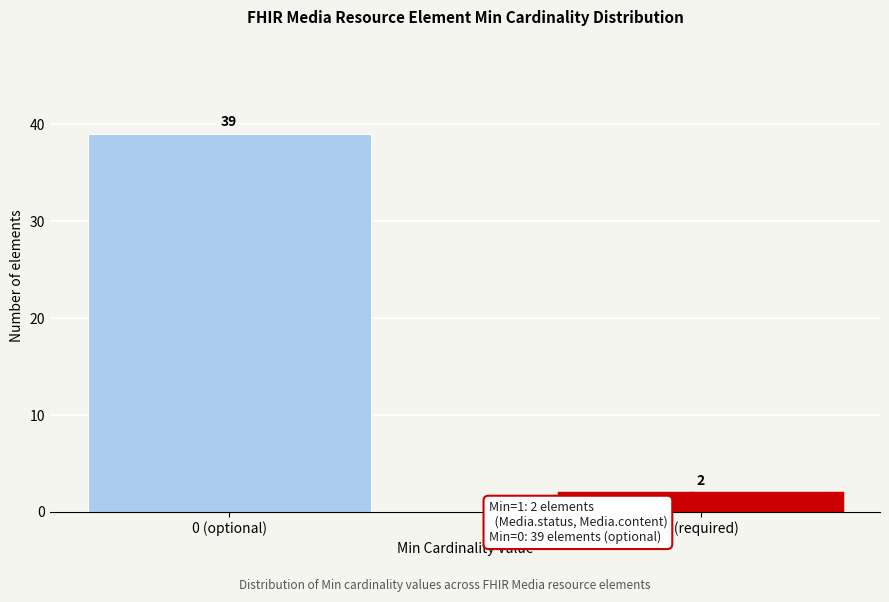

Reading left to right, extract all data points from this chart.

39	2